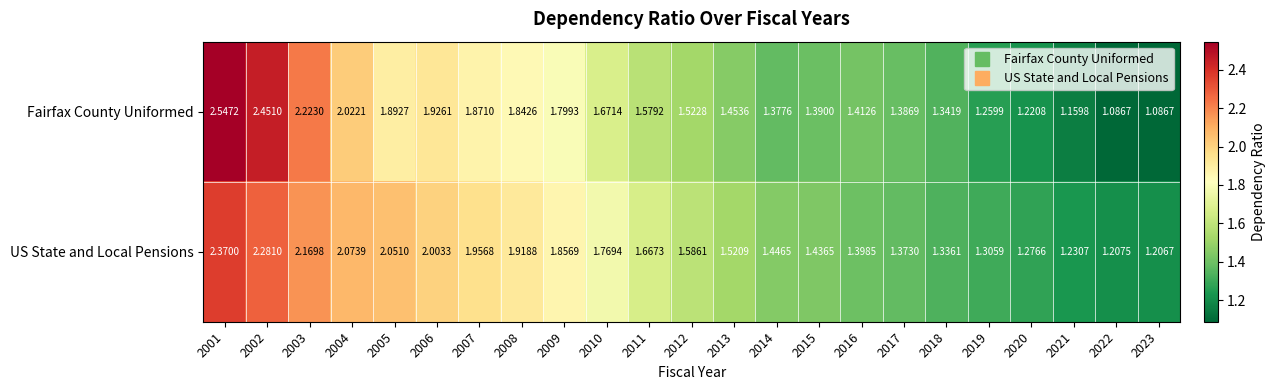

At which category is the sum across all series the highest?

2001